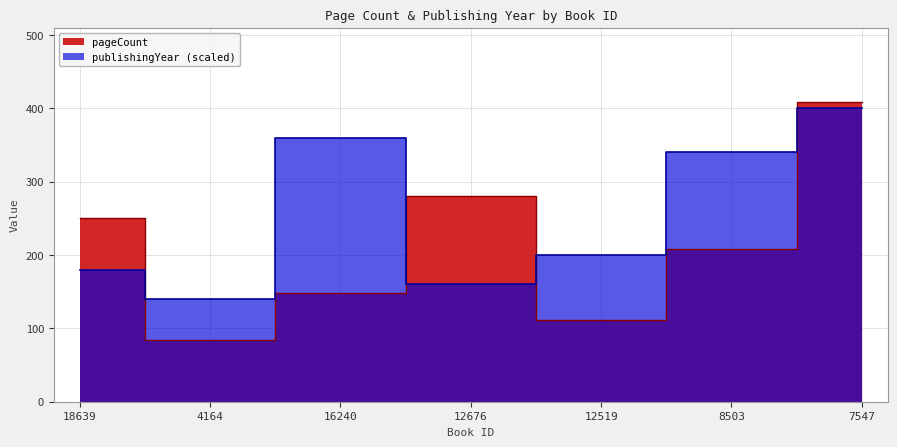

At which label is pageCount closest to 246?

18639